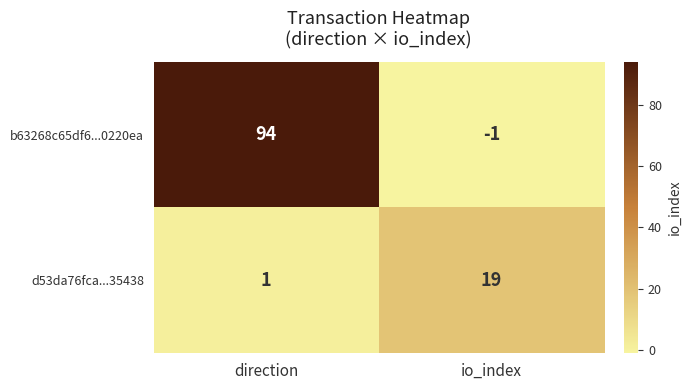

How many data points in d53da76fca...35438 are less than 19?

1